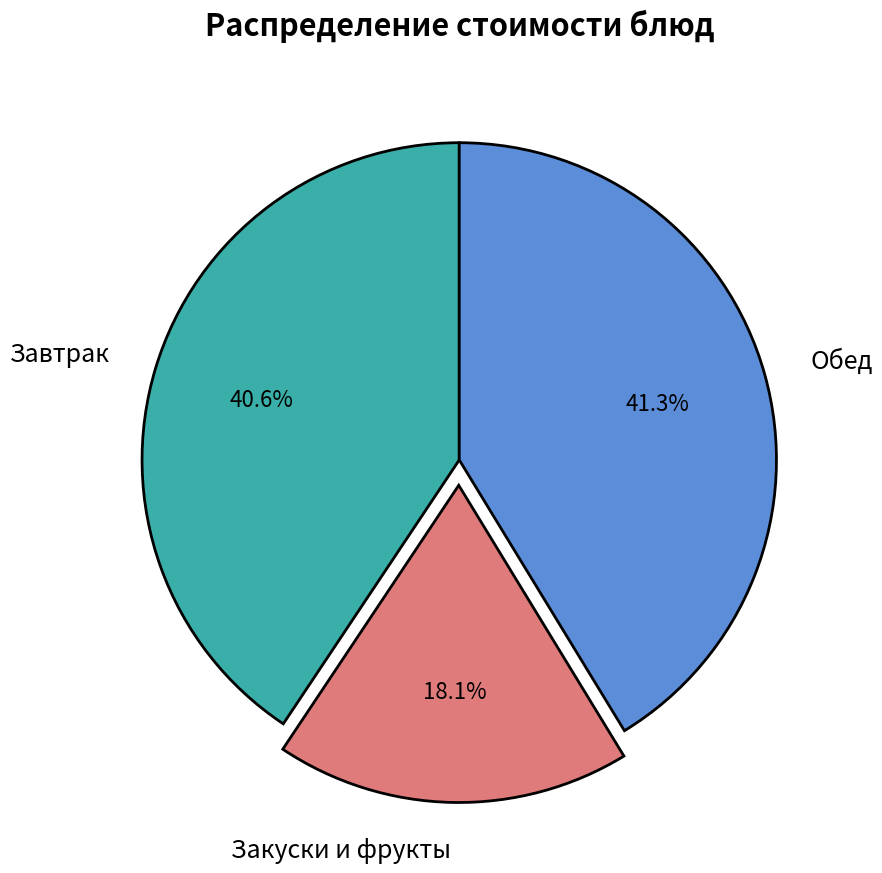

Which has a higher value, Обед or Закуски и фрукты?

Обед